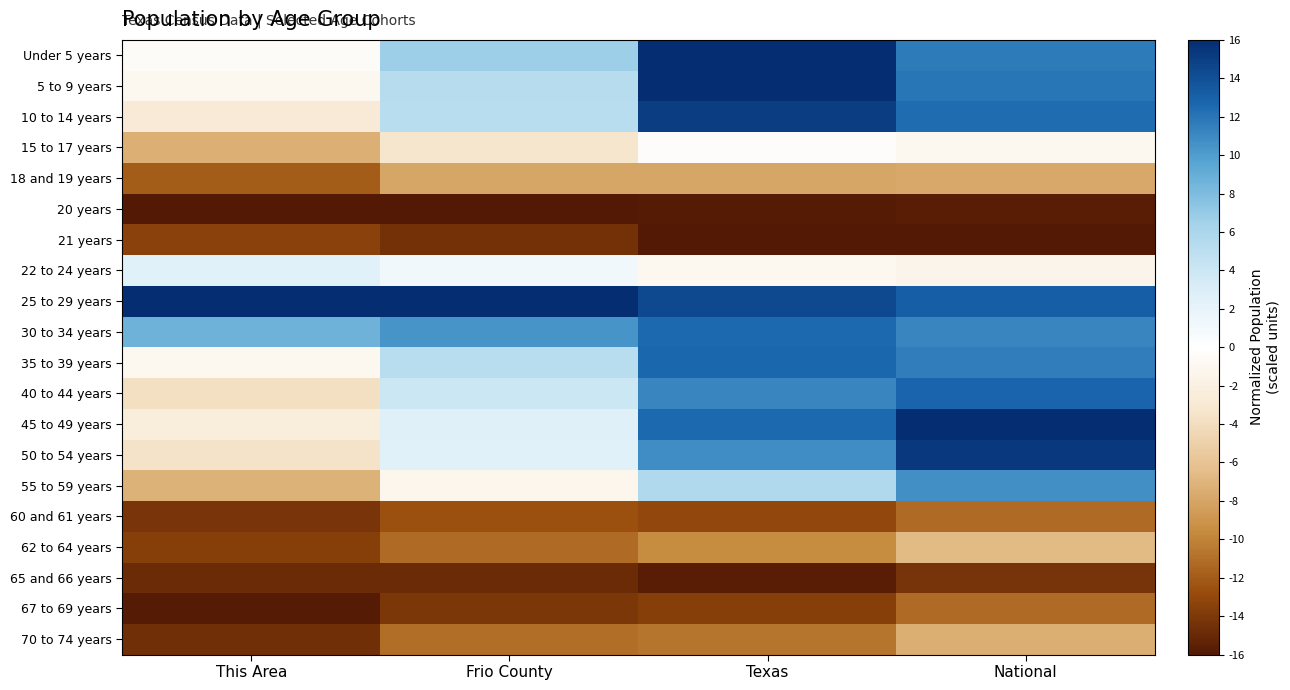

Reading left to right, transcribe all the data shown in this chart.

Under 5 years: This Area=-0.4	Frio County=6.7	Texas=16.0	National=11.6
5 to 9 years: This Area=-1.0	Frio County=5.3	Texas=16.0	National=11.9
10 to 14 years: This Area=-2.8	Frio County=5.1	Texas=15.1	National=12.5
15 to 17 years: This Area=-7.3	Frio County=-3.4	Texas=-0.3	National=-1.0
18 and 19 years: This Area=-12.0	Frio County=-7.9	Texas=-7.9	National=-7.8
20 years: This Area=-16.0	Frio County=-16.0	Texas=-15.8	National=-15.7
21 years: This Area=-13.5	Frio County=-14.5	Texas=-16.0	National=-16.0
22 to 24 years: This Area=2.4	Frio County=1.1	Texas=-1.1	National=-1.4
25 to 29 years: This Area=16.0	Frio County=16.0	Texas=14.5	National=13.2
30 to 34 years: This Area=8.7	Frio County=10.5	Texas=12.6	National=11.2
35 to 39 years: This Area=-1.1	Frio County=5.2	Texas=12.6	National=11.6
40 to 44 years: This Area=-3.8	Frio County=4.0	Texas=11.2	National=12.8
45 to 49 years: This Area=-2.5	Frio County=2.6	Texas=12.6	National=16.0
50 to 54 years: This Area=-3.6	Frio County=2.5	Texas=10.8	National=15.3
55 to 59 years: This Area=-7.2	Frio County=-1.2	Texas=5.7	National=10.7
60 and 61 years: This Area=-14.2	Frio County=-12.6	Texas=-13.1	National=-11.2
62 to 64 years: This Area=-13.5	Frio County=-11.2	Texas=-9.6	National=-6.7
65 and 66 years: This Area=-14.9	Frio County=-14.8	Texas=-15.7	National=-14.3
67 to 69 years: This Area=-15.8	Frio County=-14.1	Texas=-13.5	National=-11.2
70 to 74 years: This Area=-14.6	Frio County=-11.0	Texas=-10.7	National=-7.4